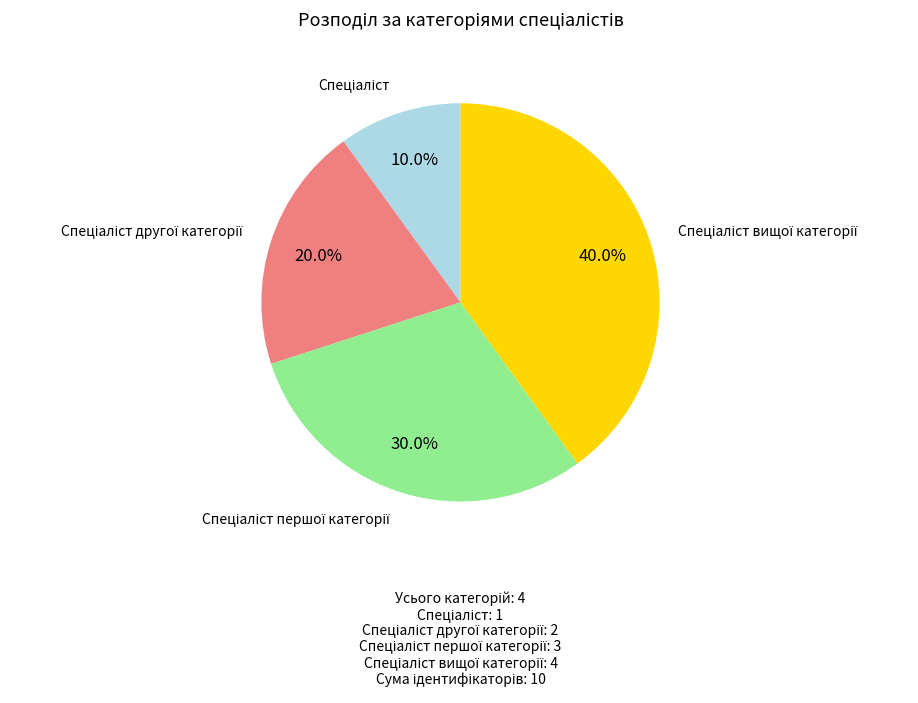

Does any single category account for the majority?

No